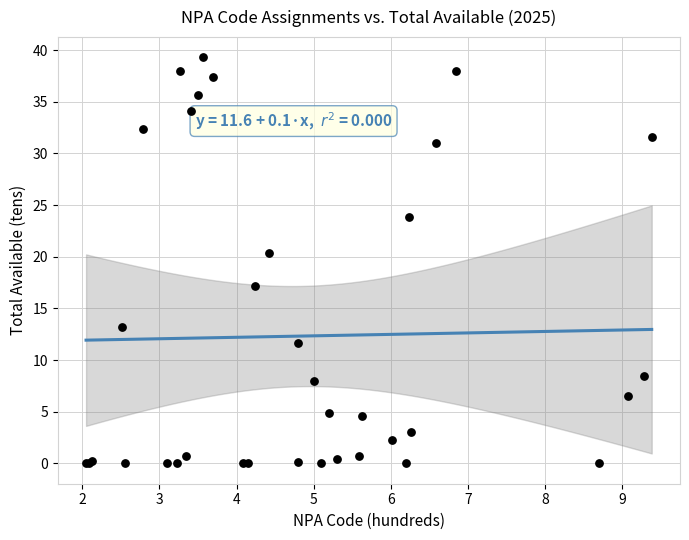

What Y value in the scatter plot is closest to 19?

20.4